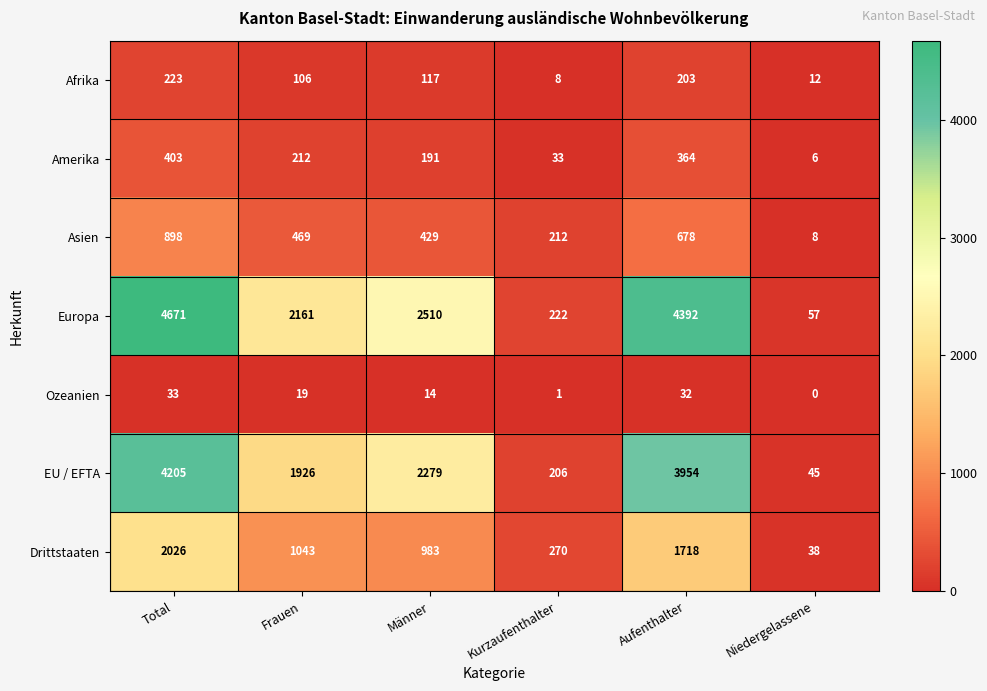

Which series has the largest total across all categories?

Europa